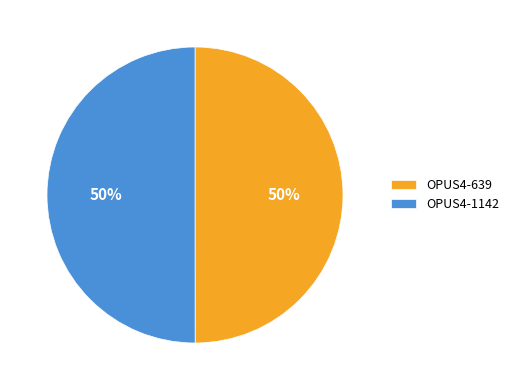

Is it true that OPUS4-1142 is 35% of the pie?

False